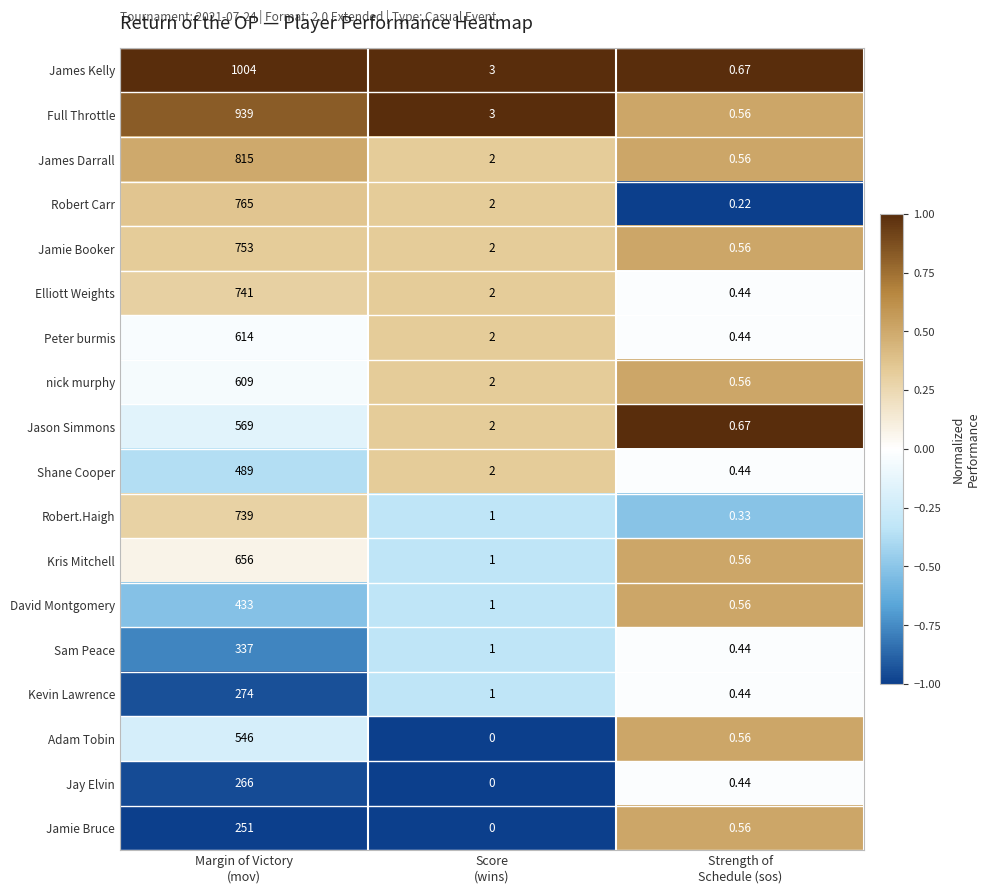

Which series has the widest spread of values?

James Kelly